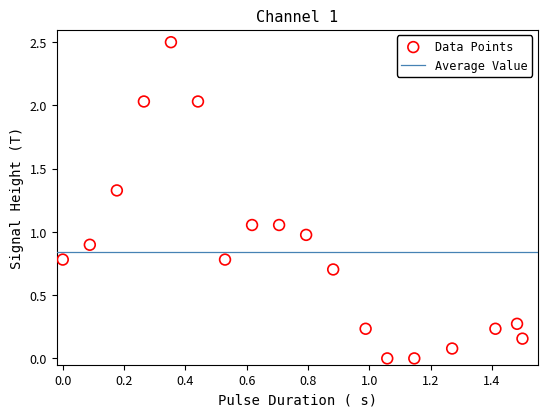

What is the range of X values (max minus min)?

1.5